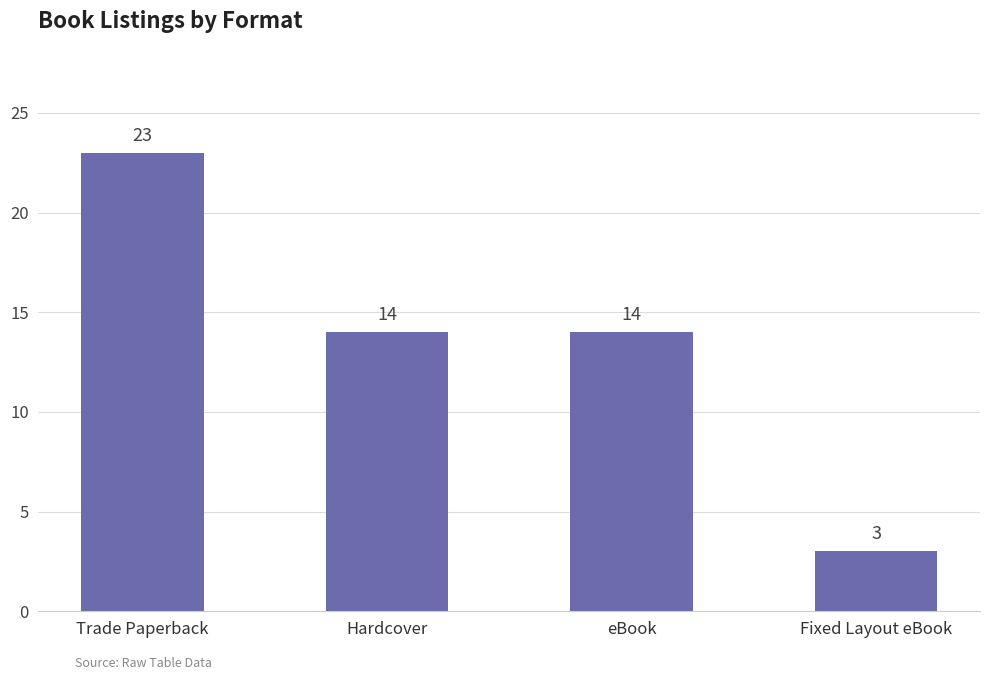

What is the label of the 4th bar from the left?

Fixed Layout eBook